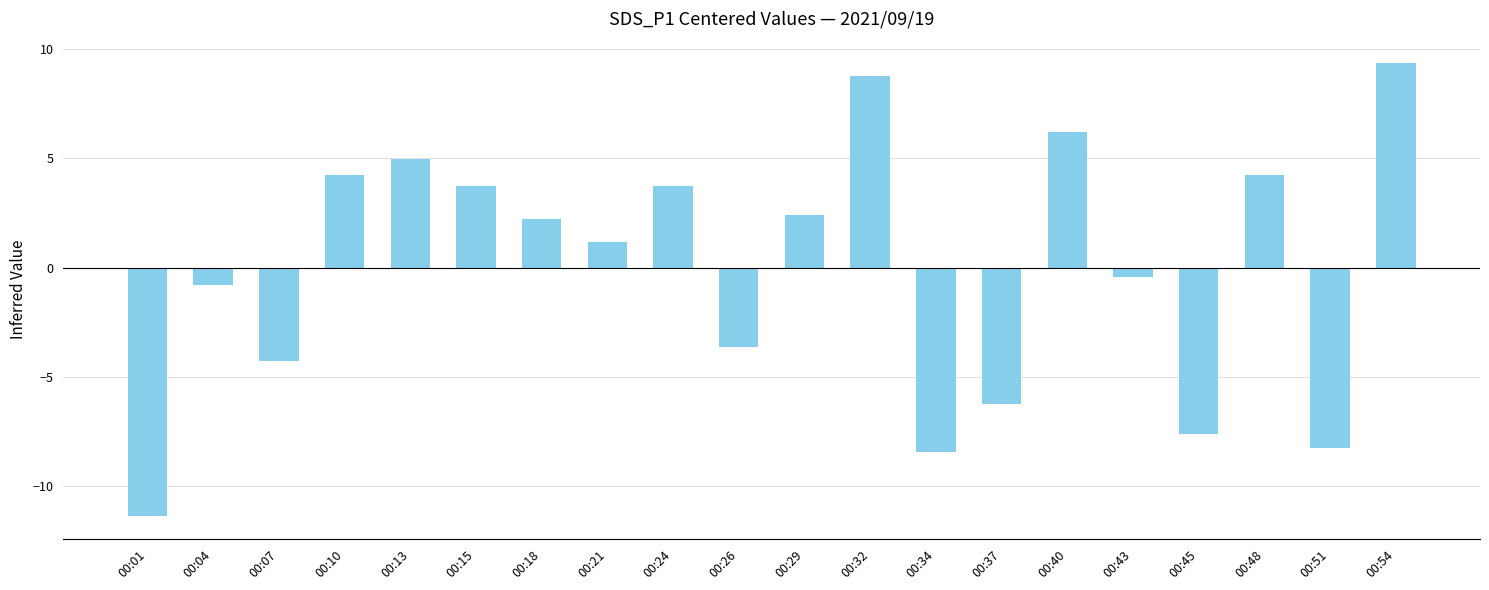

Which label corresponds to the largest value in the chart?

00:54